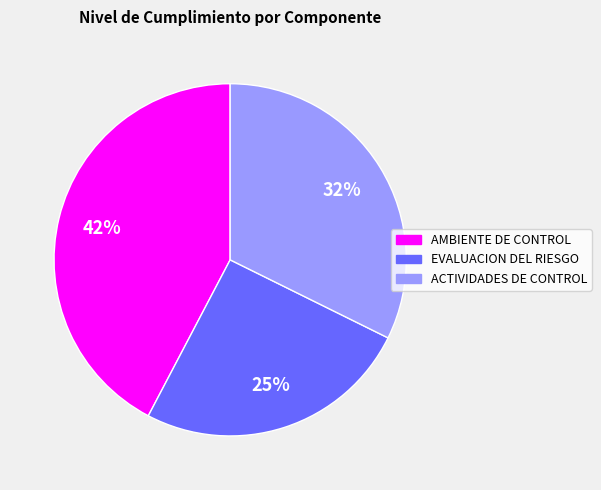

Is the sum of ACTIVIDADES DE CONTROL and EVALUACION DEL RIESGO greater than half?

Yes